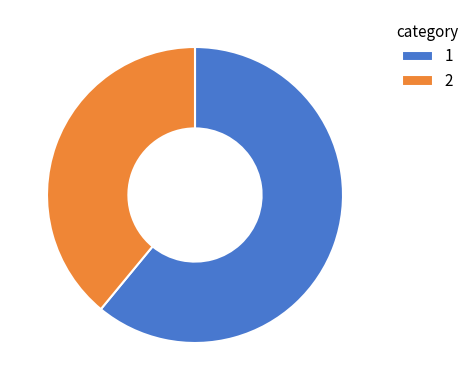

What is the ratio of the value at 1 to the value at 2?

1.6